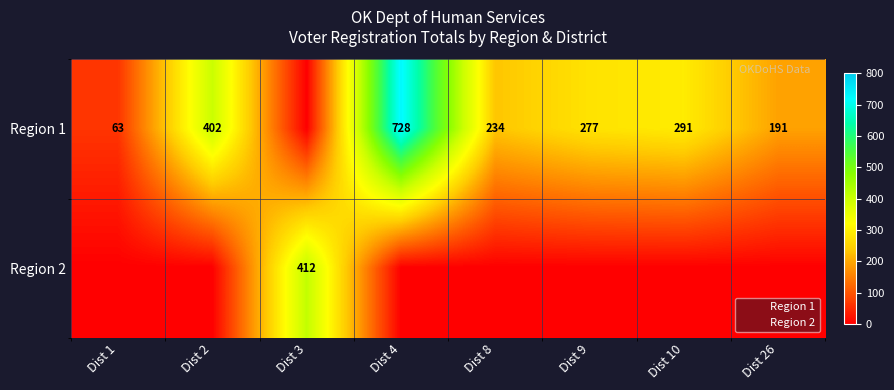

What is the sum of the Region 1 values at Dist 9 and Dist 26?

468